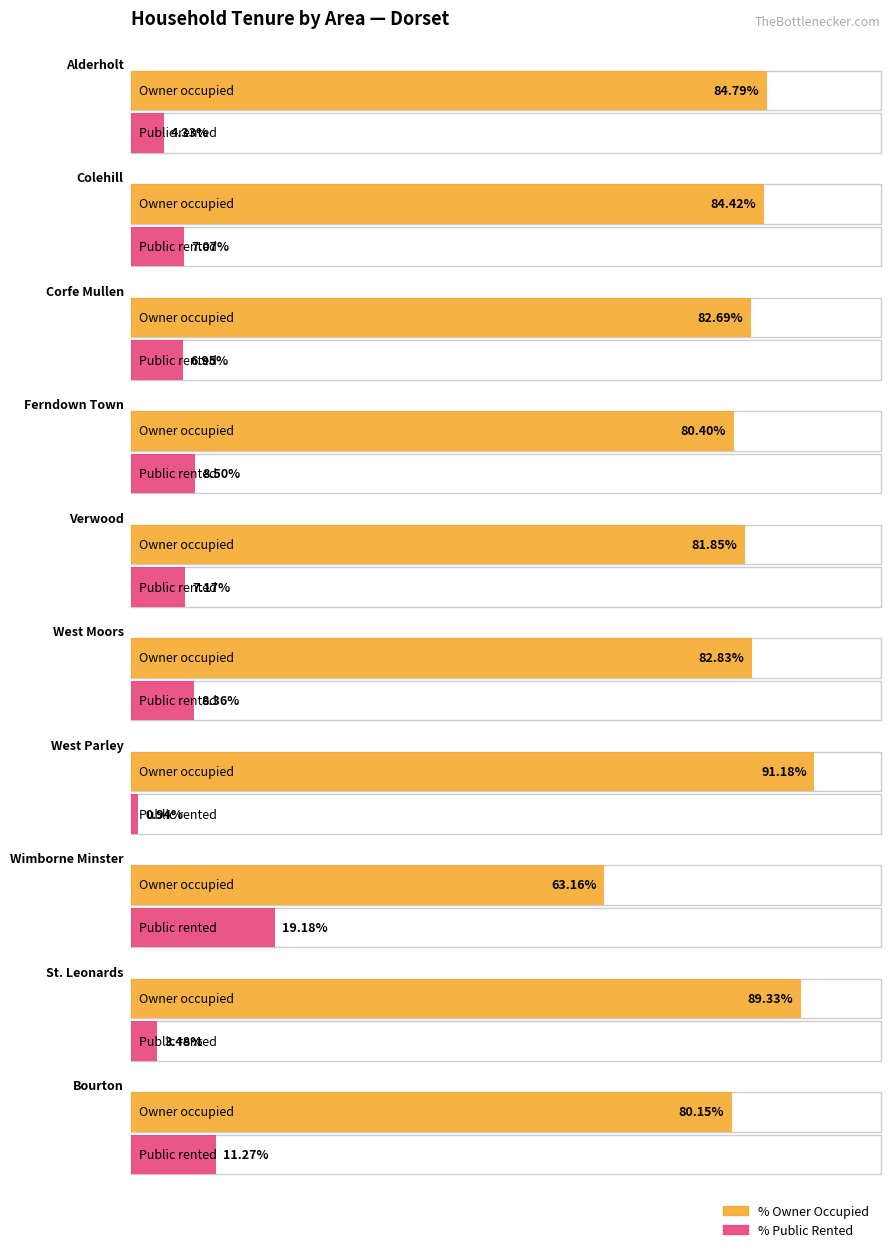

At how many categories does at least one series exceed 31?

10